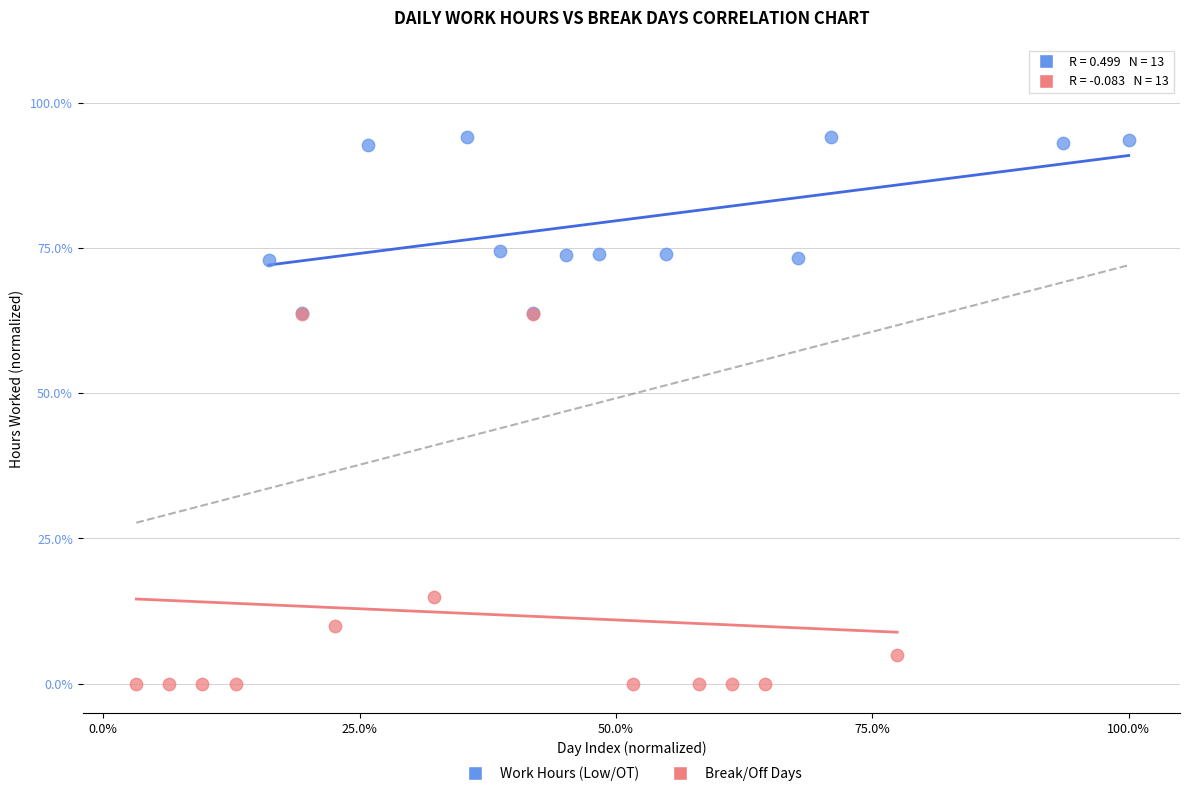

What are all the series names shown in the legend?

Work Hours (Low/OT), Break/Off Days